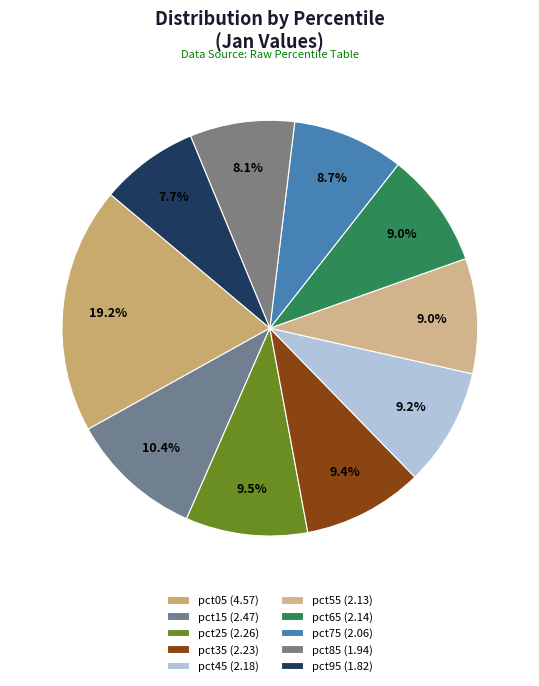

Is it true that pct55 is 9% of the pie?

True